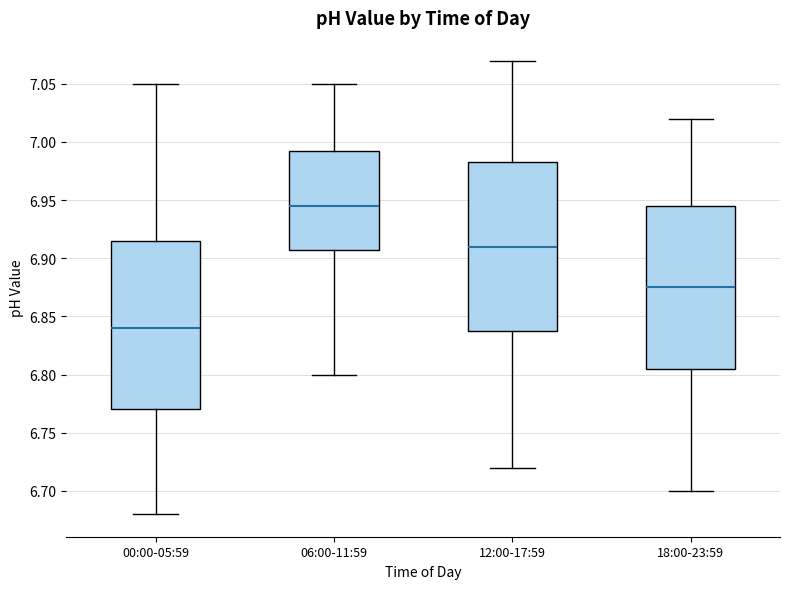

Reading left to right, read every box against the y-axis: the position of its median line, the range the box covers, and the ends of its whiskers. The values are not printed on the chart, so give them approximately, as read against the axis.

00:00-05:59: median 6.840, box 6.770 to 6.915, whiskers 6.680 to 7.050
06:00-11:59: median 6.945, box 6.910 to 6.995, whiskers 6.800 to 7.050
12:00-17:59: median 6.910, box 6.840 to 6.985, whiskers 6.720 to 7.070
18:00-23:59: median 6.875, box 6.805 to 6.945, whiskers 6.700 to 7.020